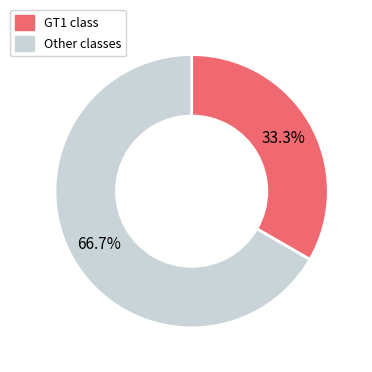

Is there a majority slice in this chart?

Yes